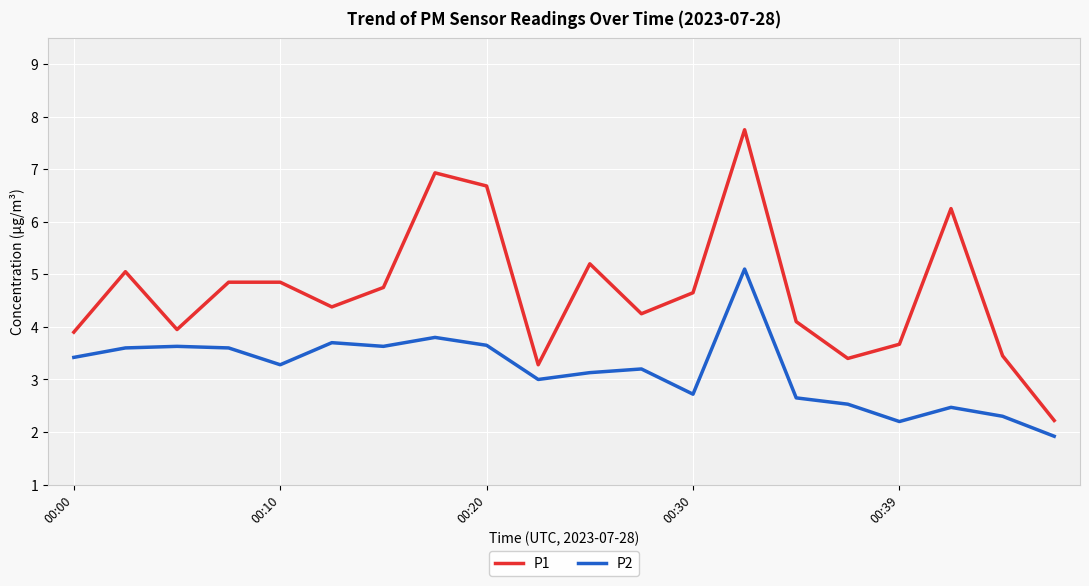

Which series has the largest range (max minus min)?

P1